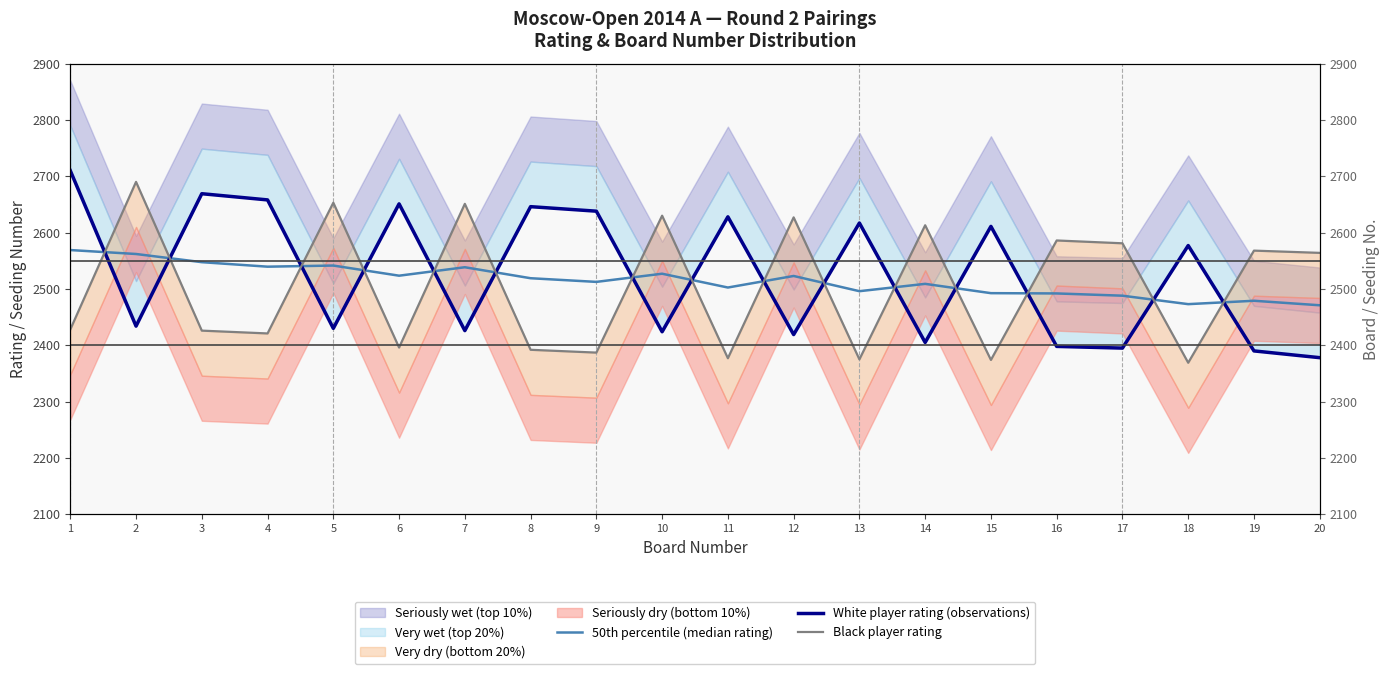

Reading left to right, list all the values displayed in this chart.

50th percentile (median rating): 1=2569.0	2=2562.0	3=2547.5	4=2539.5	5=2541.5	6=2523.5	7=2538.5	8=2519.0	9=2512.5	10=2527.0	11=2502.5	12=2523.0	13=2496.0	14=2509.0	15=2492.5	16=2492.0	17=2488.0	18=2473.0	19=2479.0	20=2471.0
White player rating (observations): 1=2710.0	2=2434.0	3=2669.0	4=2658.0	5=2430.0	6=2651.0	7=2426.0	8=2646.0	9=2638.0	10=2424.0	11=2628.0	12=2419.0	13=2617.0	14=2405.0	15=2611.0	16=2398.0	17=2395.0	18=2577.0	19=2390.0	20=2378.0
Black player rating: 1=2428.0	2=2690.0	3=2426.0	4=2421.0	5=2653.0	6=2396.0	7=2651.0	8=2392.0	9=2387.0	10=2630.0	11=2377.0	12=2627.0	13=2375.0	14=2613.0	15=2374.0	16=2586.0	17=2581.0	18=2369.0	19=2568.0	20=2564.0